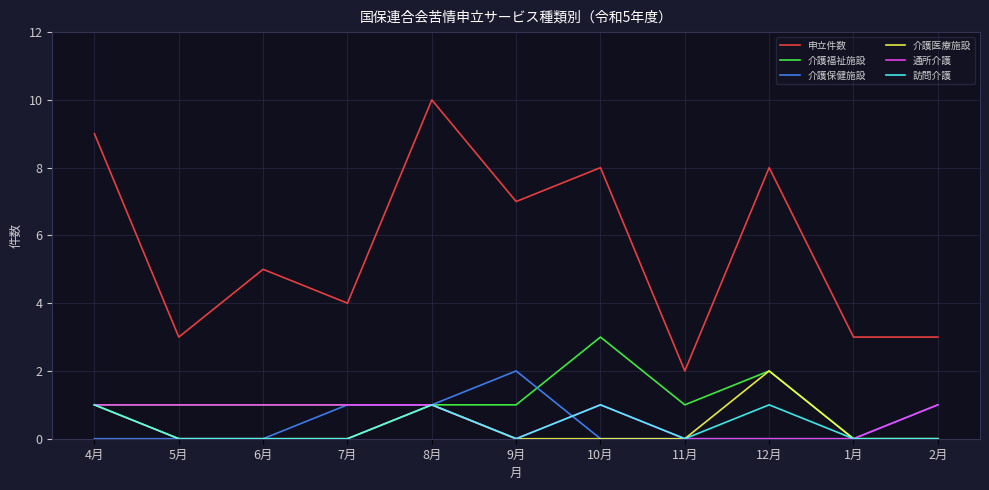

What is the sum of all 介護医療施設 values?

4